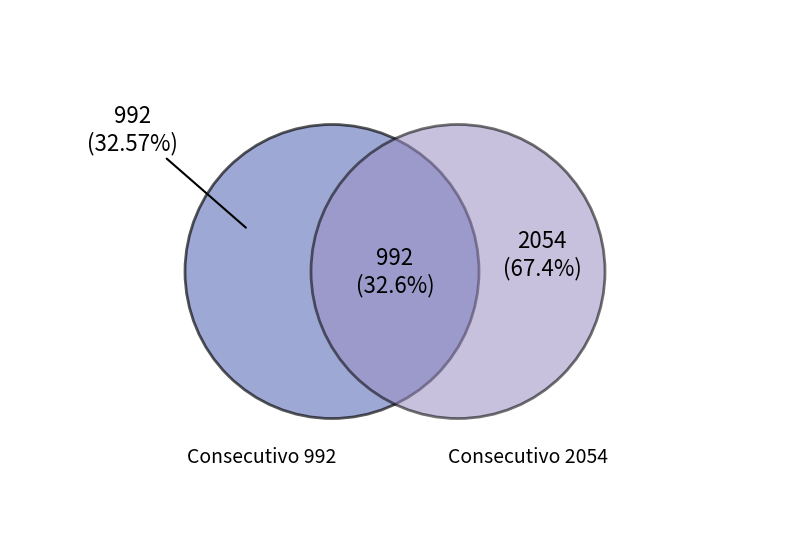

What is the total percentage of 2054 and 992?

100.0%